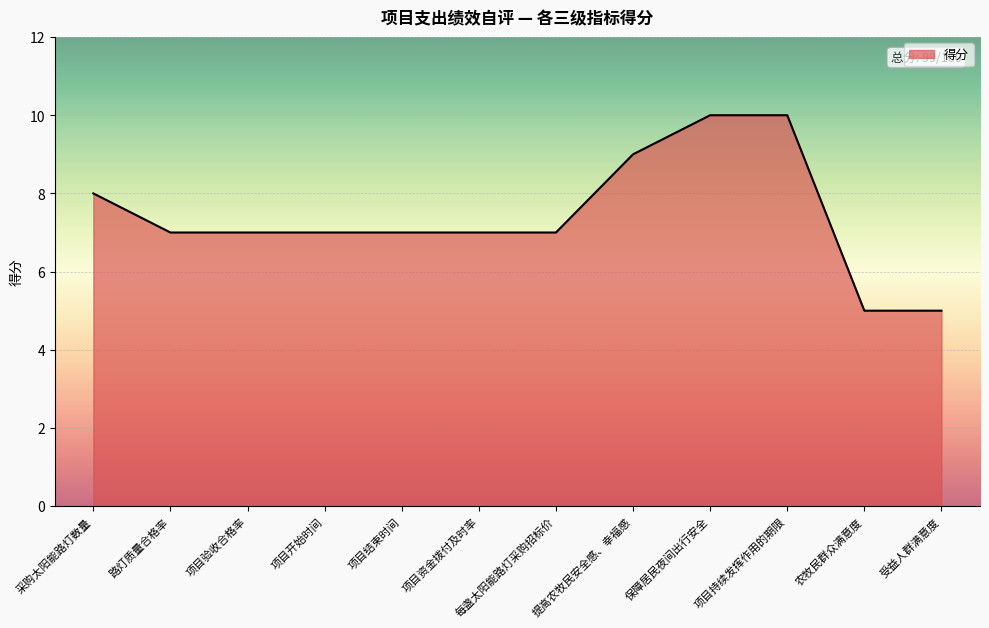

The value at 每盏太阳能路灯采购招标价 is 7. True or false?

True